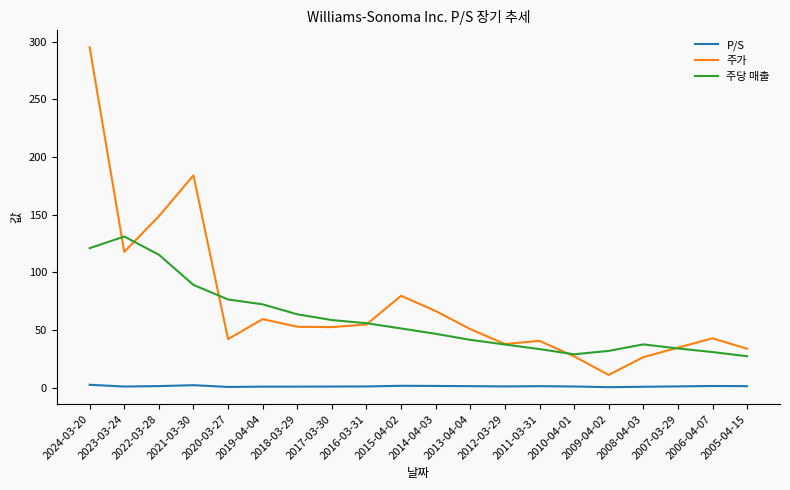

Is it true that 주당 매출 equals 47.1 at 2021-03-30?

False